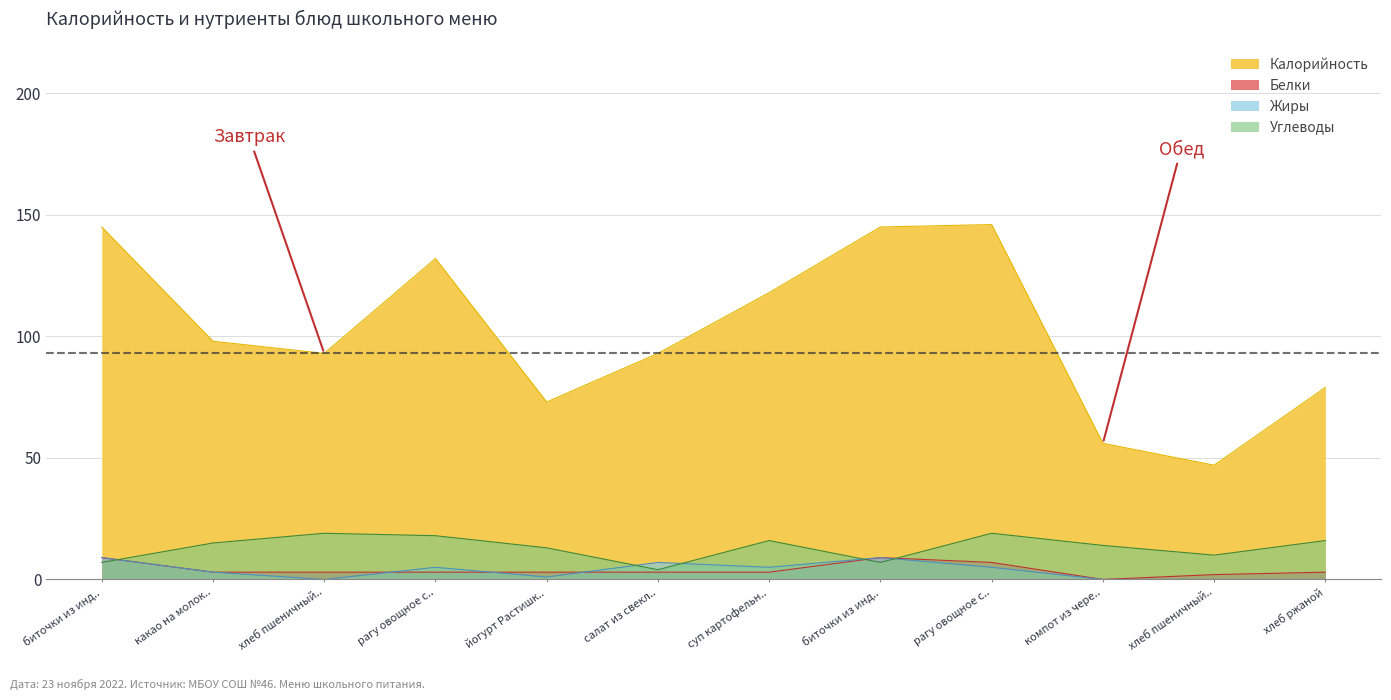

How many lines are shown in the chart?

4